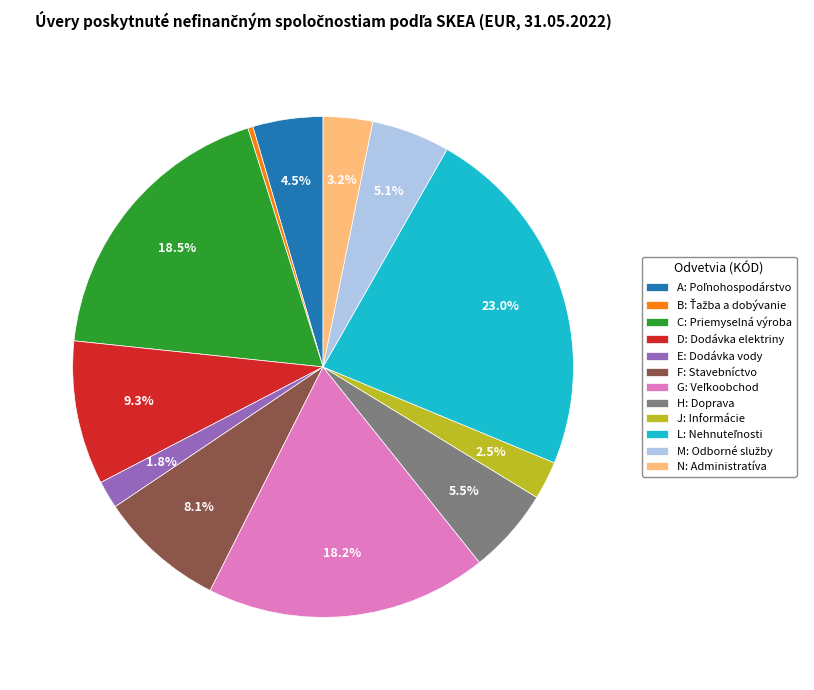

What is the ratio of the value at J: Informácie to the value at D: Dodávka elektriny?

0.3